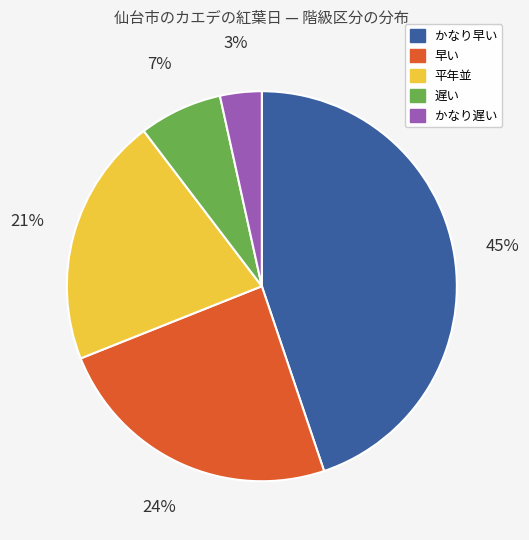

Rank the categories by value from lowest to highest.

かなり遅い, 遅い, 平年並, 早い, かなり早い